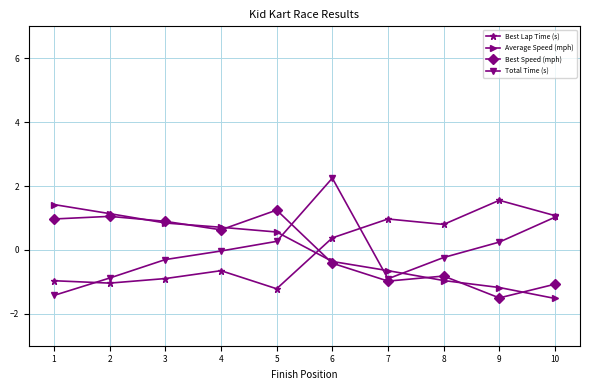

At 1, list the series in order from smallest to largest.

Total Time (s), Best Lap Time (s), Best Speed (mph), Average Speed (mph)